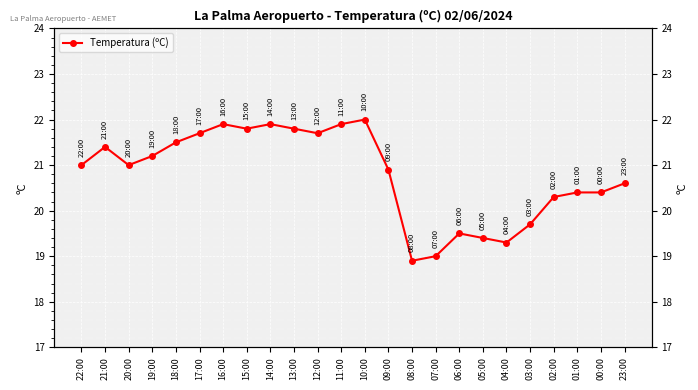

List the labels in order of value, smallest first.

08:00, 07:00, 04:00, 05:00, 06:00, 03:00, 02:00, 01:00, 00:00, 23:00, 09:00, 22:00, 20:00, 19:00, 21:00, 18:00, 17:00, 12:00, 15:00, 13:00, 16:00, 14:00, 11:00, 10:00